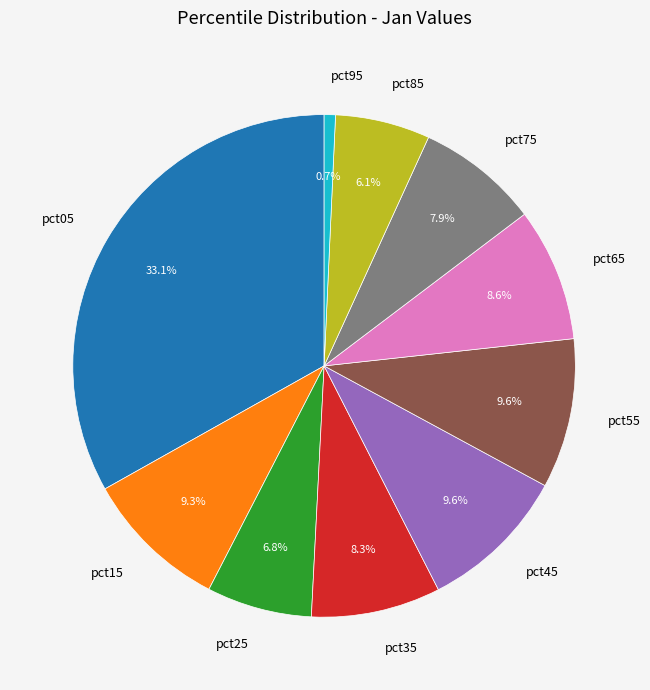

What is the smallest slice in the pie chart?

pct95